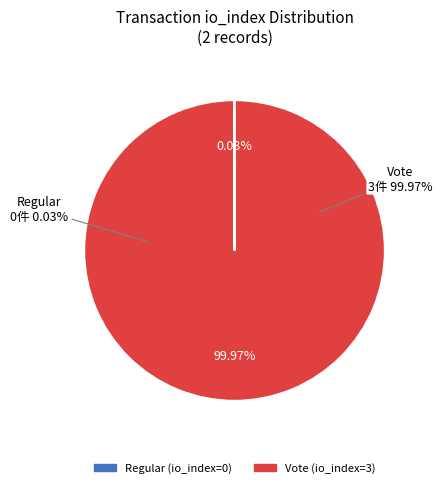

What is the largest slice in the pie chart?

Vote